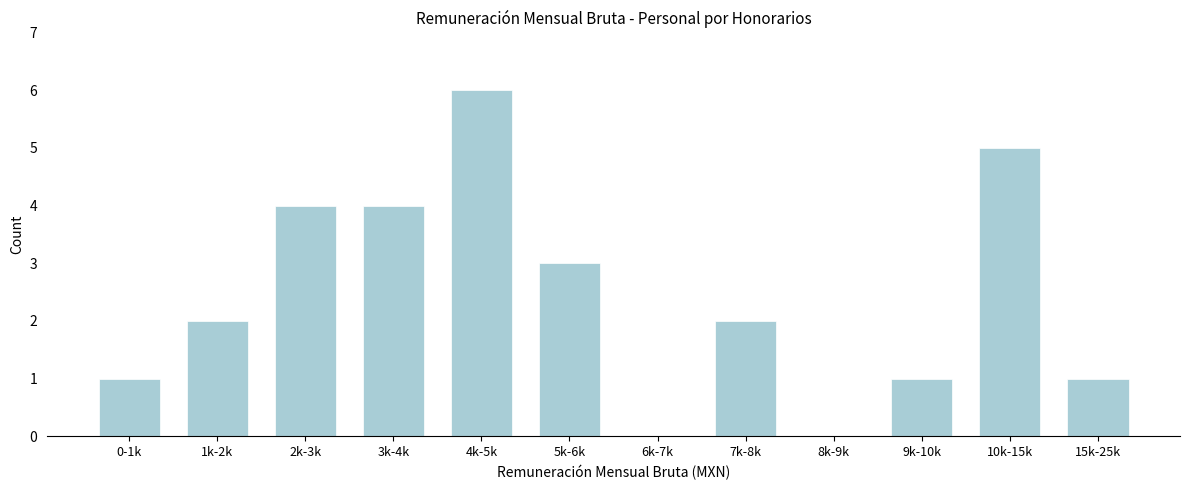

Reading right to left, list all the values displayed in this chart.

15k-25k=1	10k-15k=5	9k-10k=1	8k-9k=0	7k-8k=2	6k-7k=0	5k-6k=3	4k-5k=6	3k-4k=4	2k-3k=4	1k-2k=2	0-1k=1